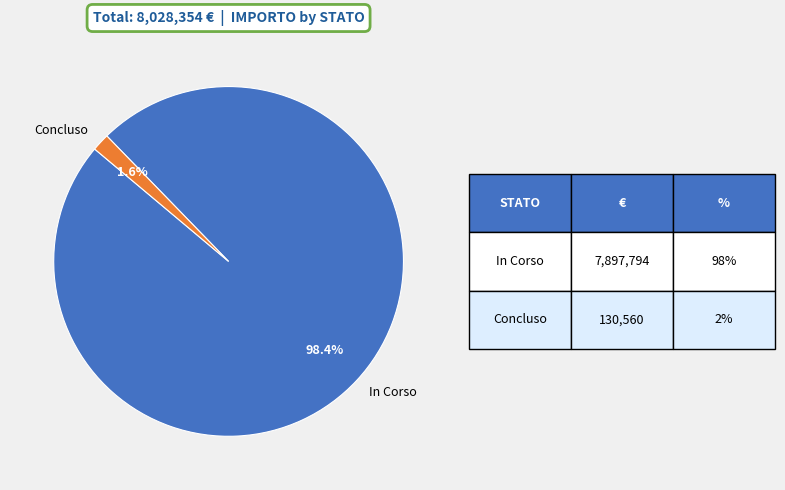

Combined, what portion of the pie is Concluso and In Corso?

100.0%